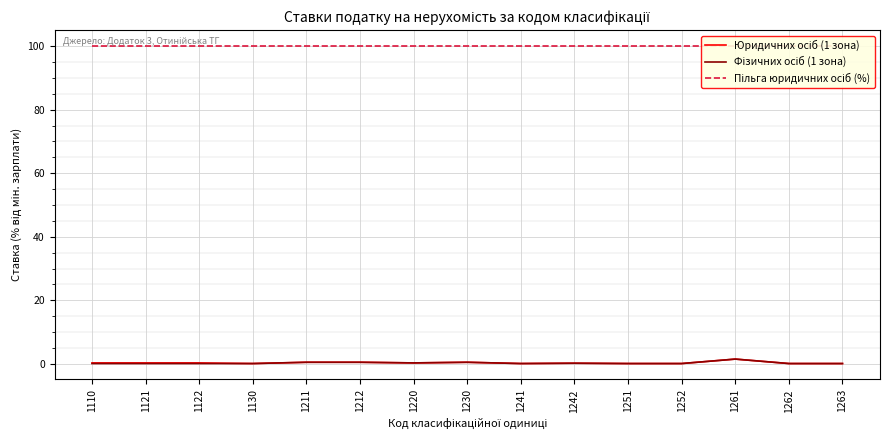

True or false: Пільга юридичних осіб (%) has a value of 100.0 at 1241.

True